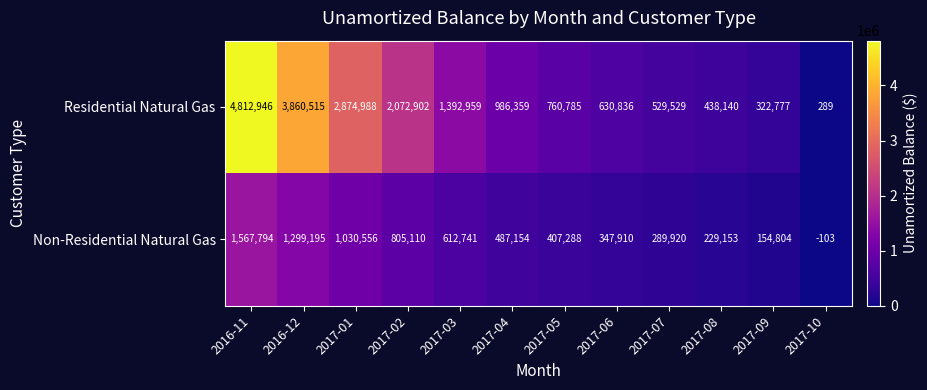

How many data points does each series have?

12